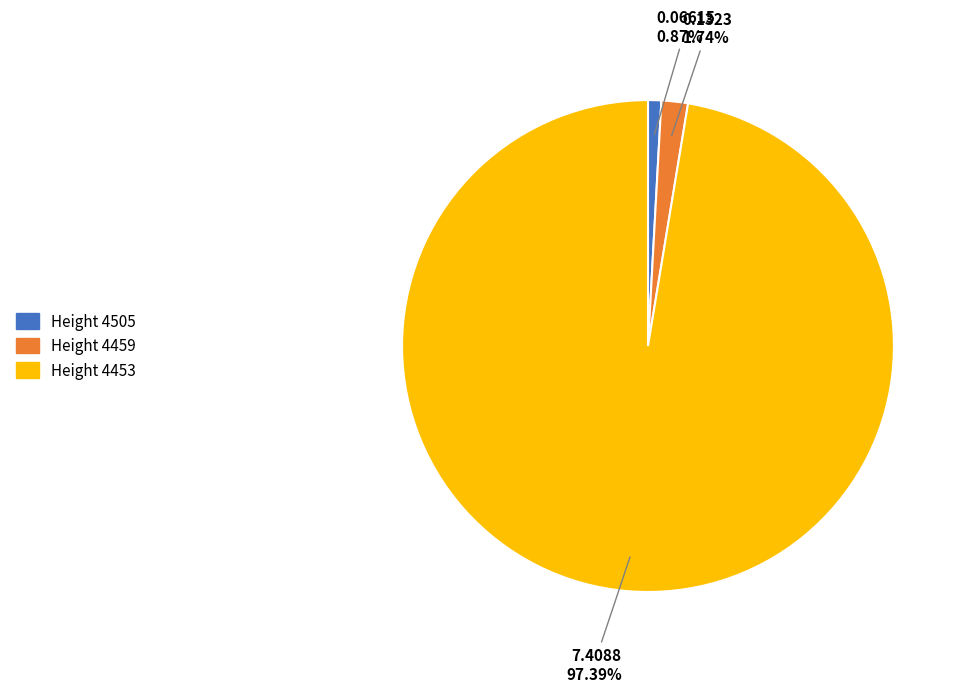

Is there a majority slice in this chart?

Yes